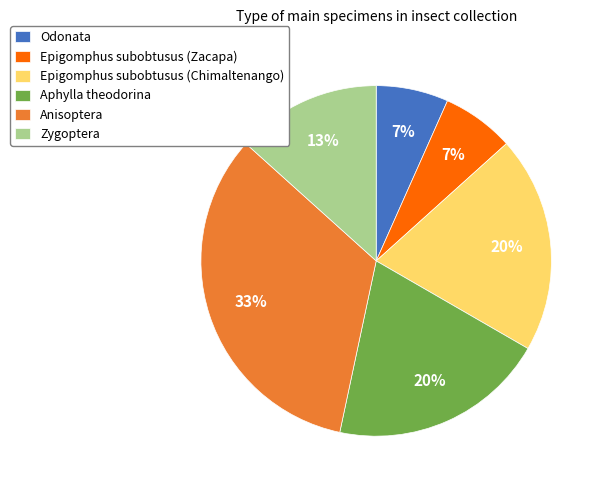

Count the number of slices in the pie.

6